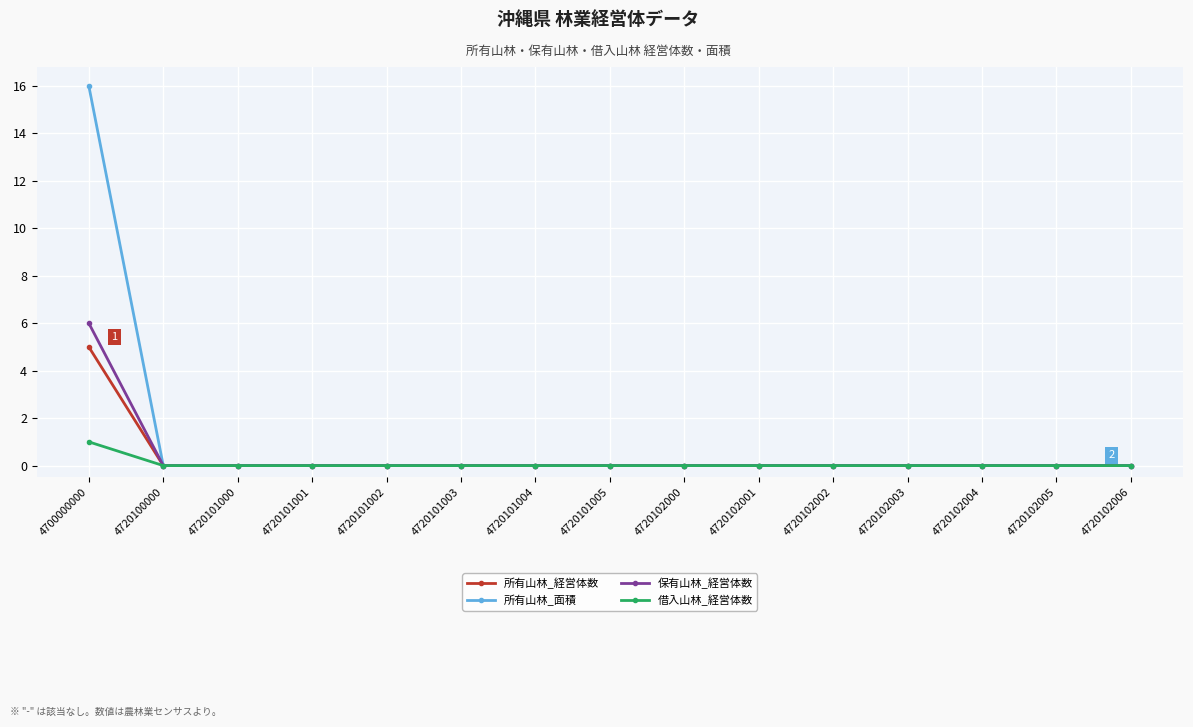

The value of 所有山林_経営体数 at 4720102005 is 0. True or false?

True